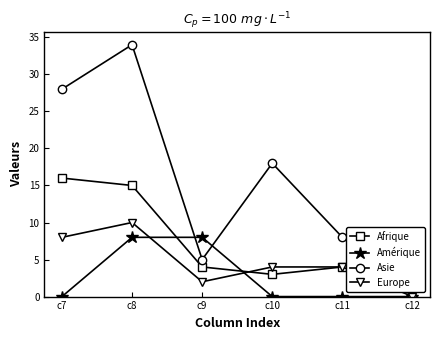

The value of Asie at c9 is 3. True or false?

False